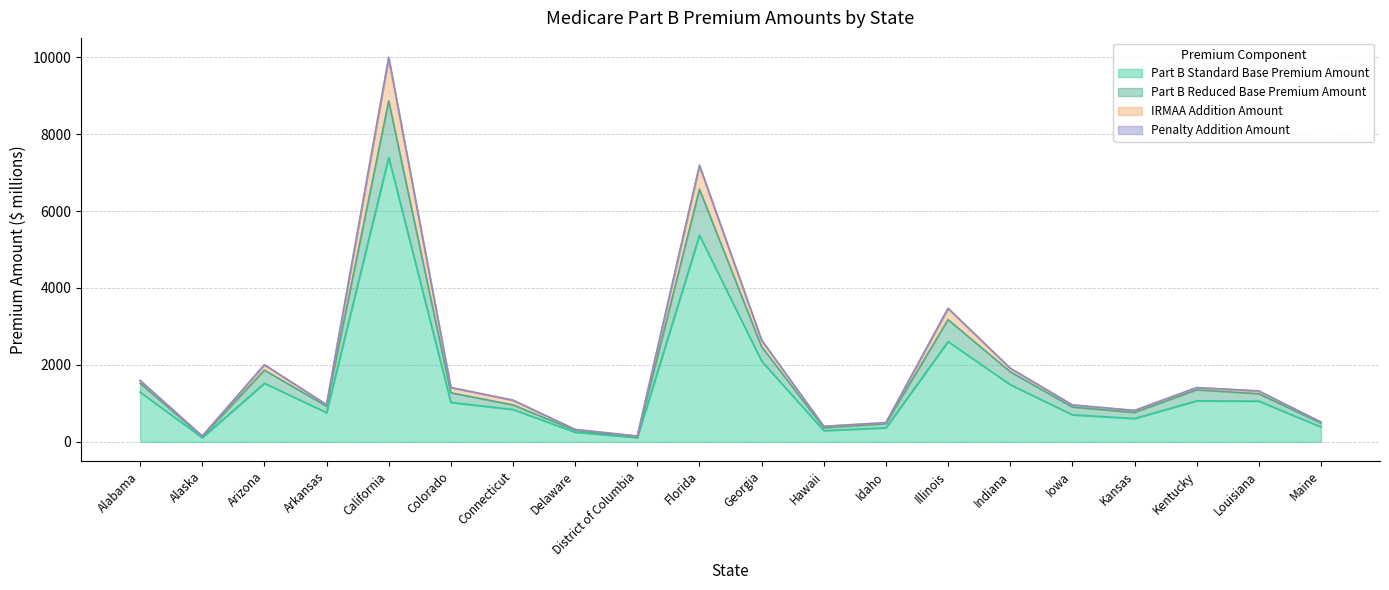

True or false: Part B Reduced Base Premium Amount has more than 2 points higher than both neighbors.

True